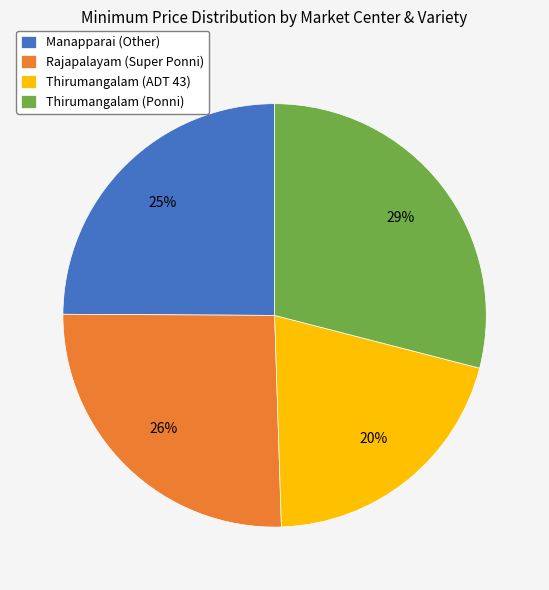

To the nearest percent, what is the difference between the Thirumangalam (Ponni) and Rajapalayam (Super Ponni) slice percentages?

3%